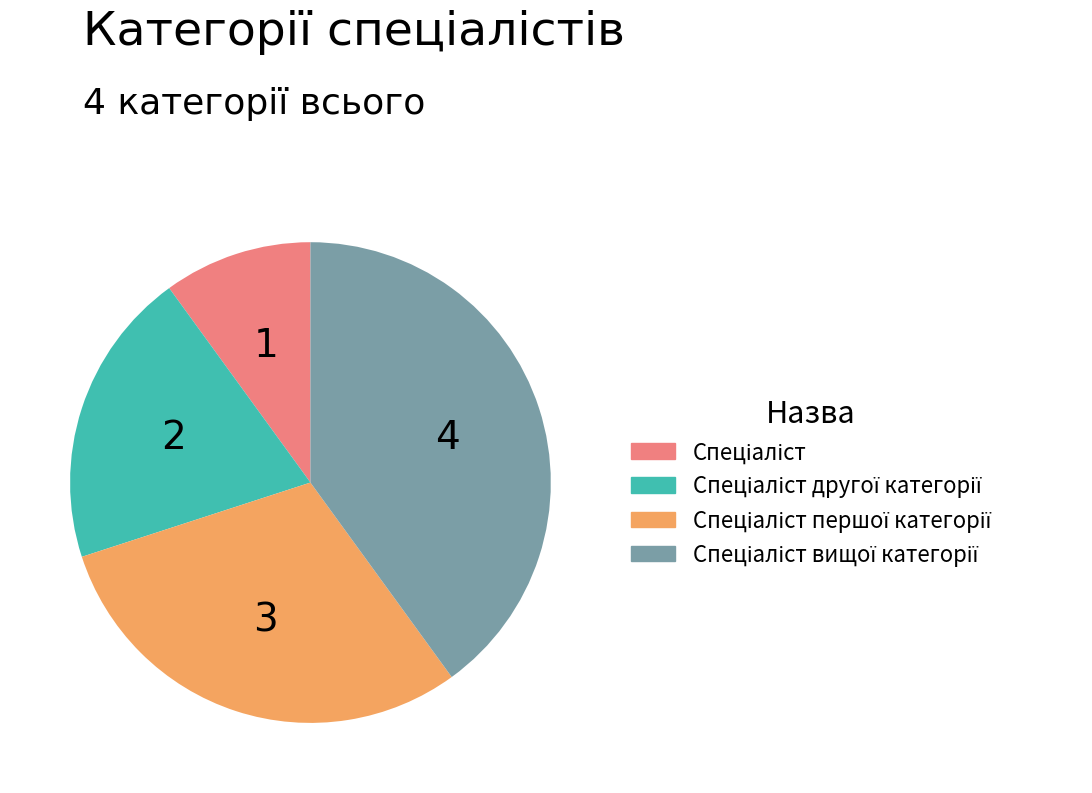

Is there a majority slice in this chart?

No